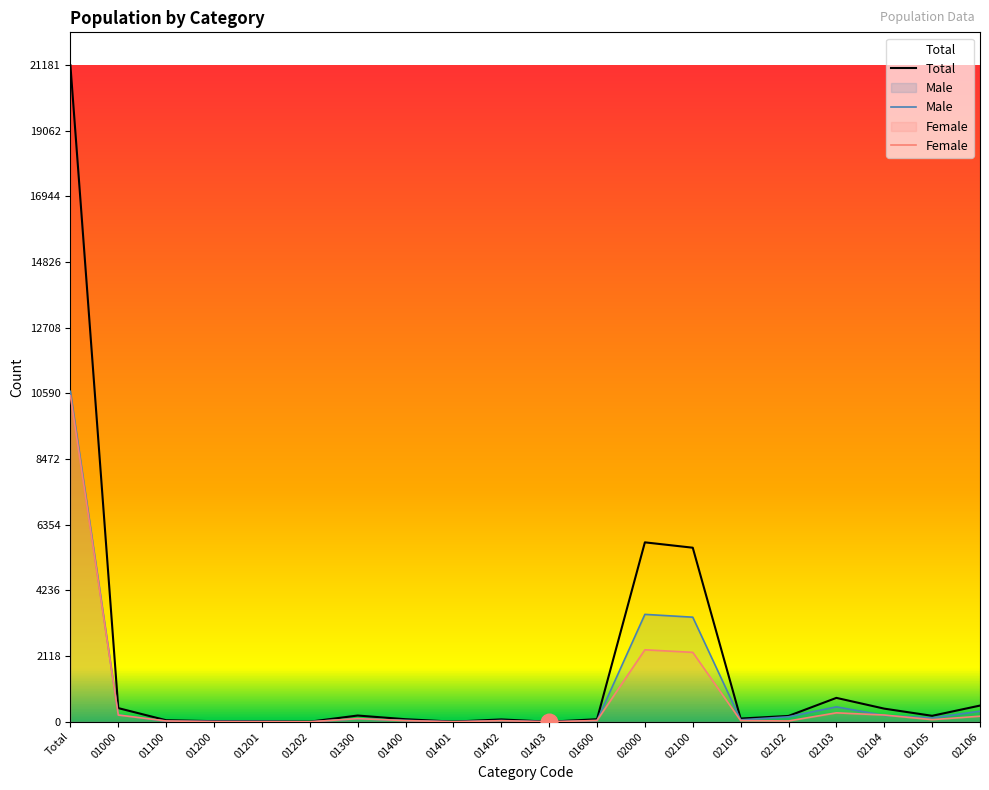

Which has a higher value, Total or 02104?

Total